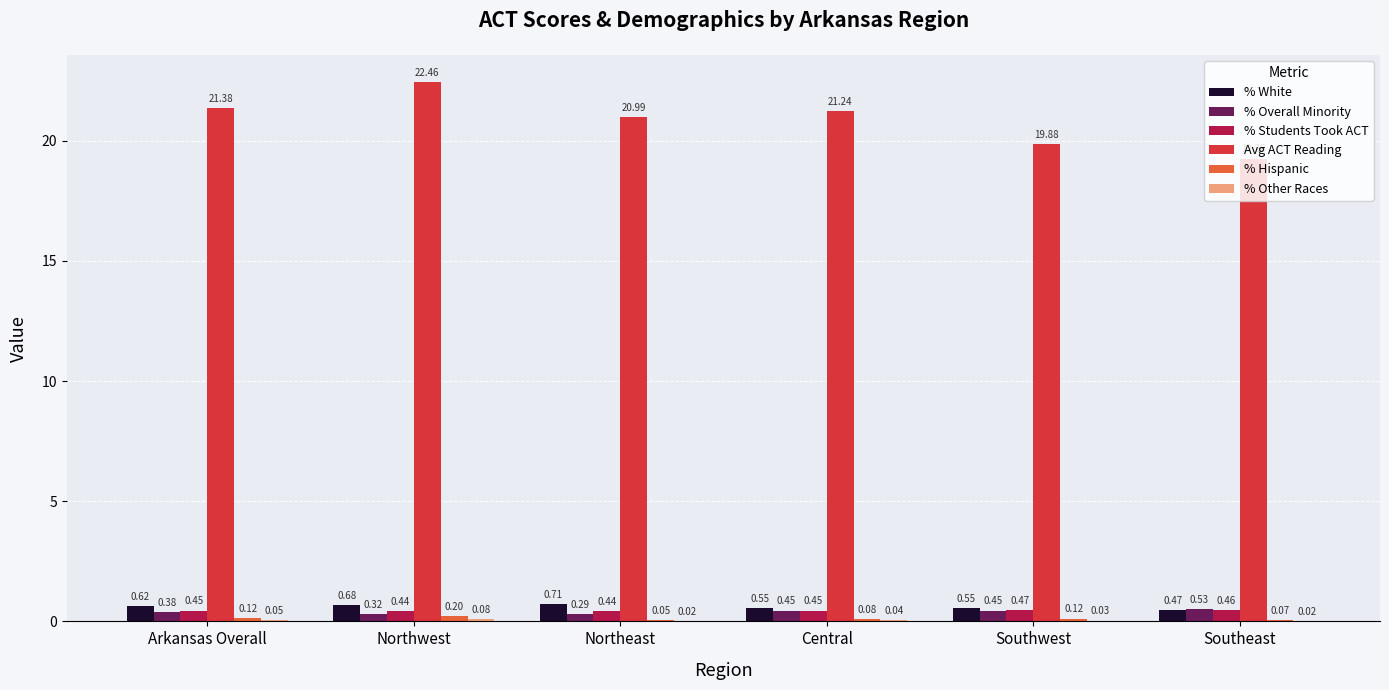

Between Northwest and Northeast, which series saw the biggest shift?

Avg ACT Reading